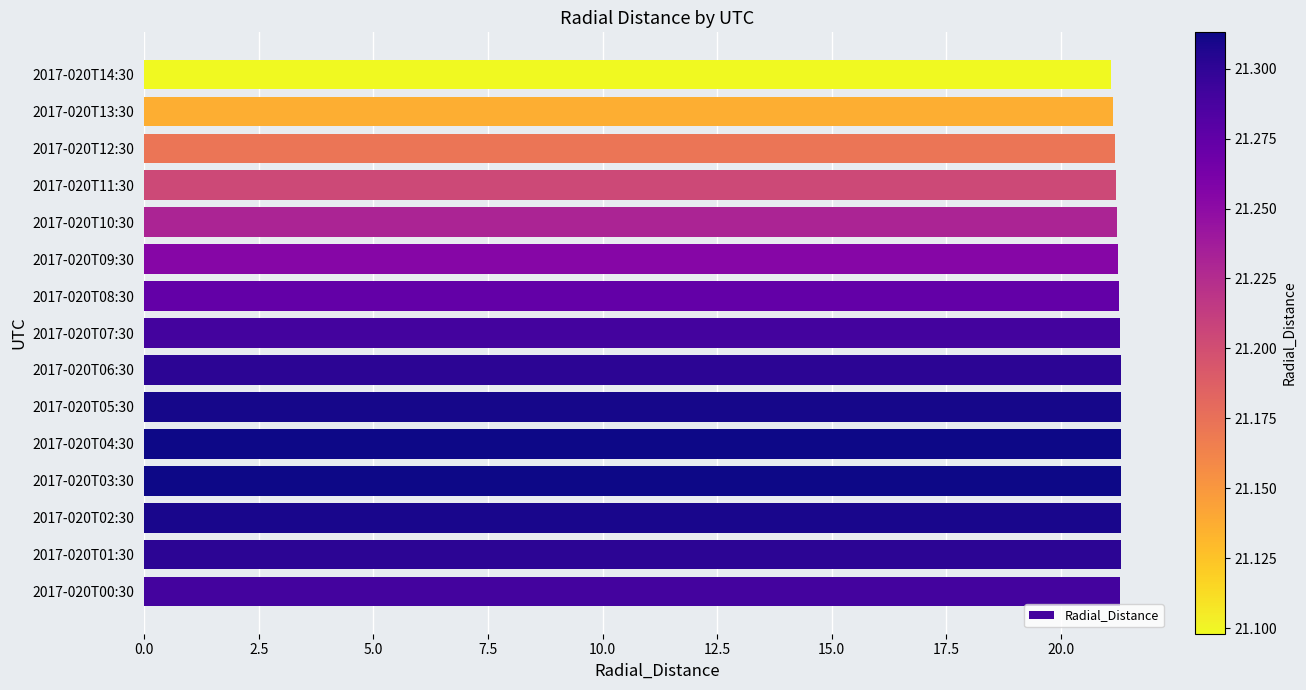

What is the smallest value displayed?

21.1